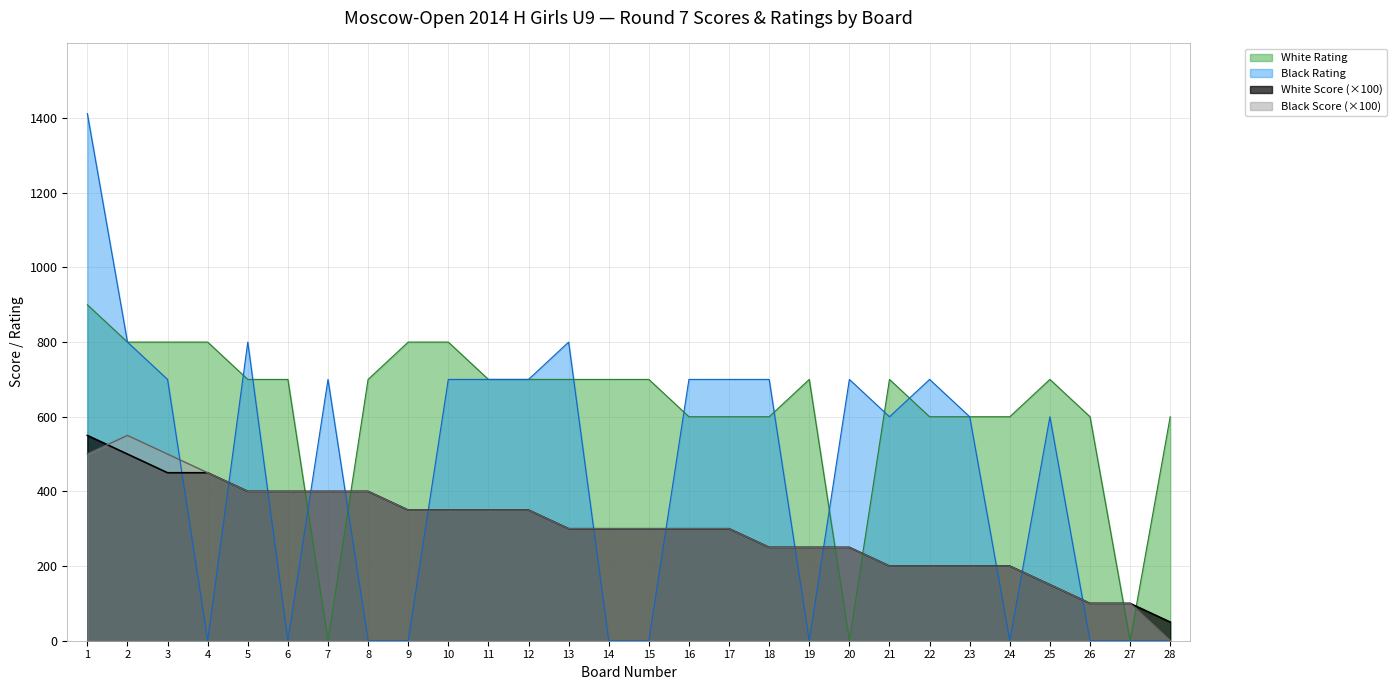

At how many categories does at least one series exceed 357?

27